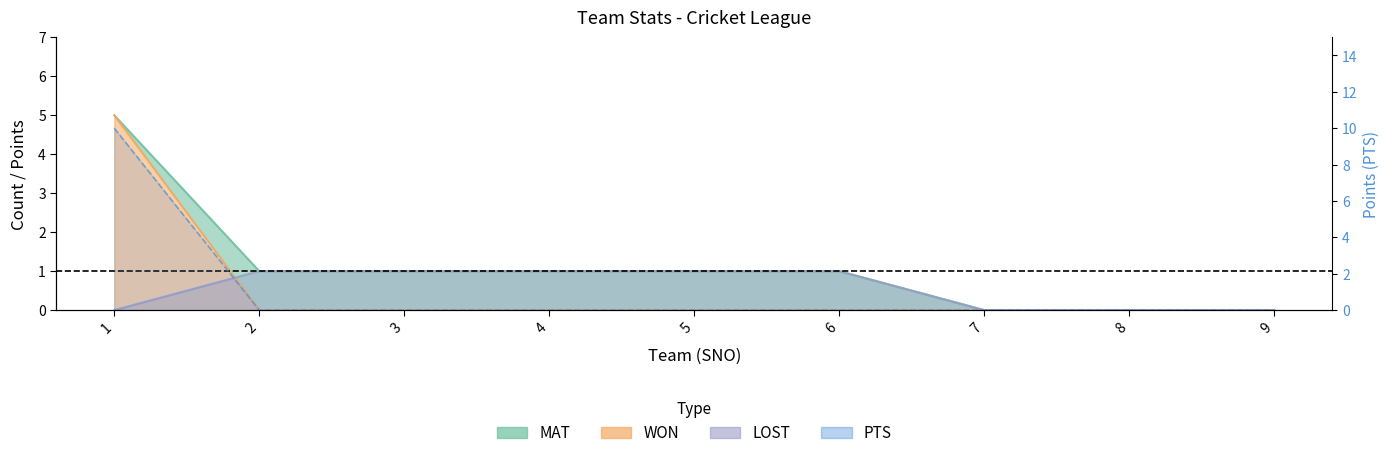

Rank the series by their maximum value, from lowest to highest.

LOST, MAT, WON, PTS